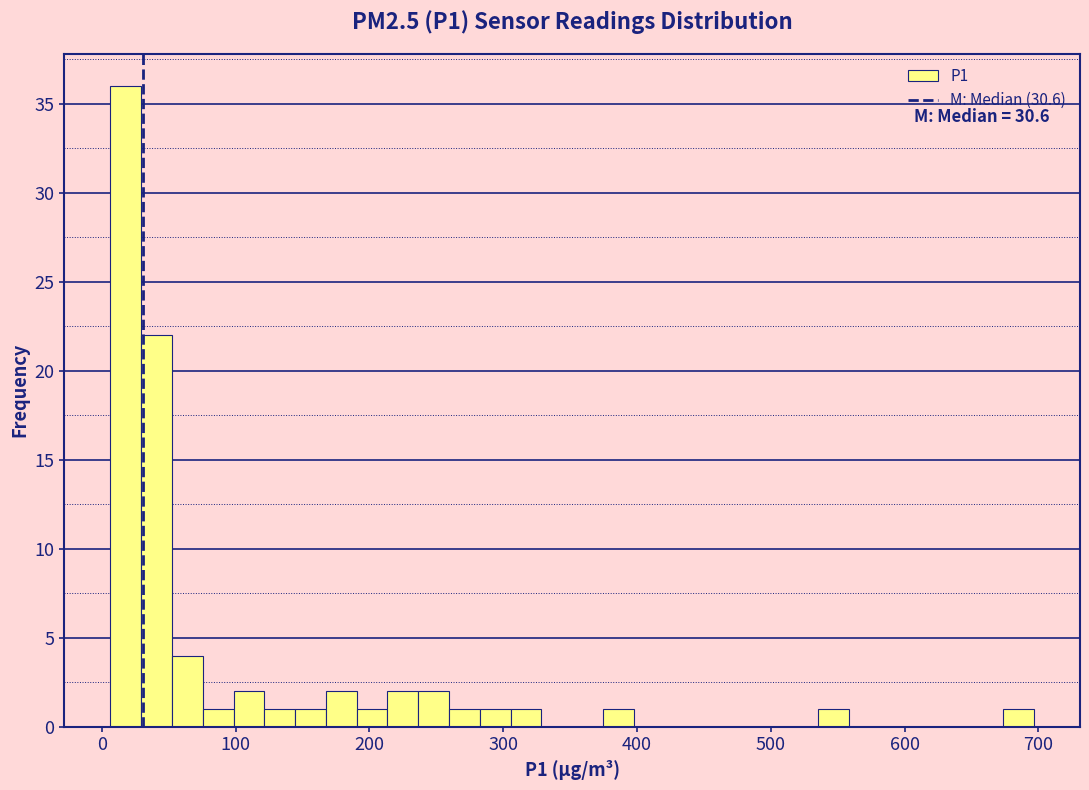

Around what value on the x-axis is the tallest bar? Give the approximate position of its centre, as read against the axis.

20